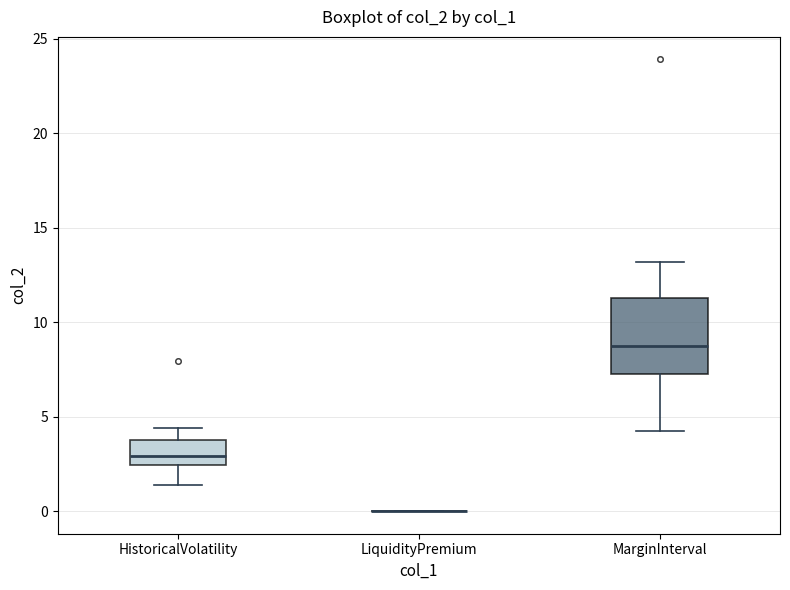

Reading left to right, read every box against the y-axis: the position of its median line, the range the box covers, and the ends of its whiskers. The values are not printed on the chart, so give them approximately, as read against the axis.

HistoricalVolatility: median 3.0, box 2.5 to 4.0, whiskers 1.5 to 4.5
LiquidityPremium: box collapsed to a line at 0.0, whiskers 0.0 to 0.0
MarginInterval: median 9.0, box 7.5 to 11.5, whiskers 4.0 to 13.0